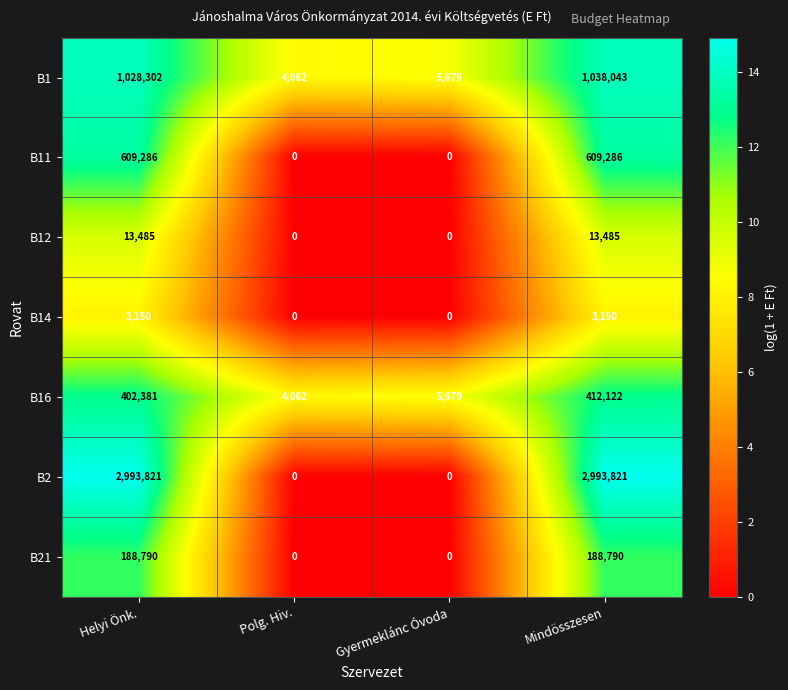

What is the sum of all B1 values?

2076086